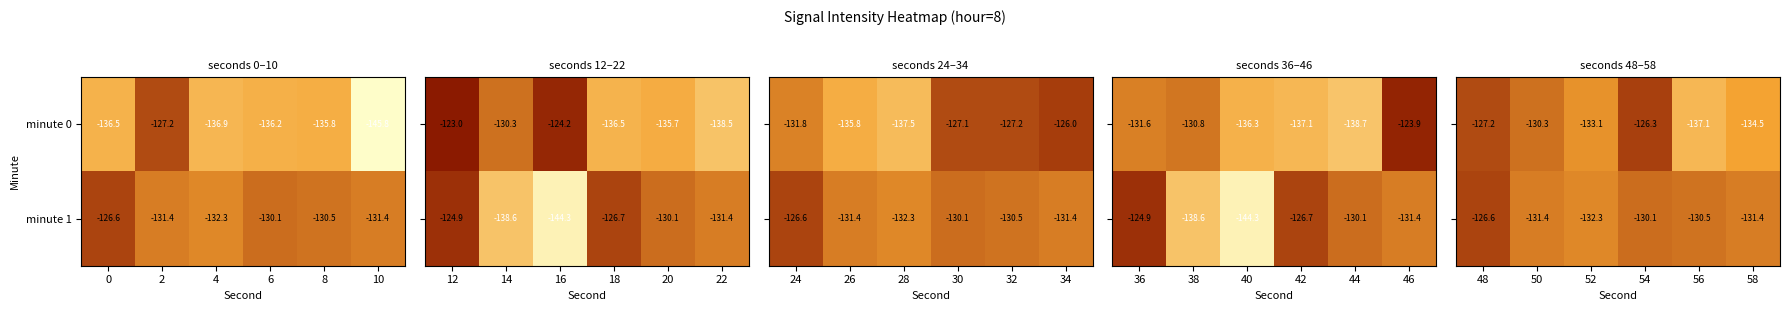

At which label does minute 0 reach its minimum?

10